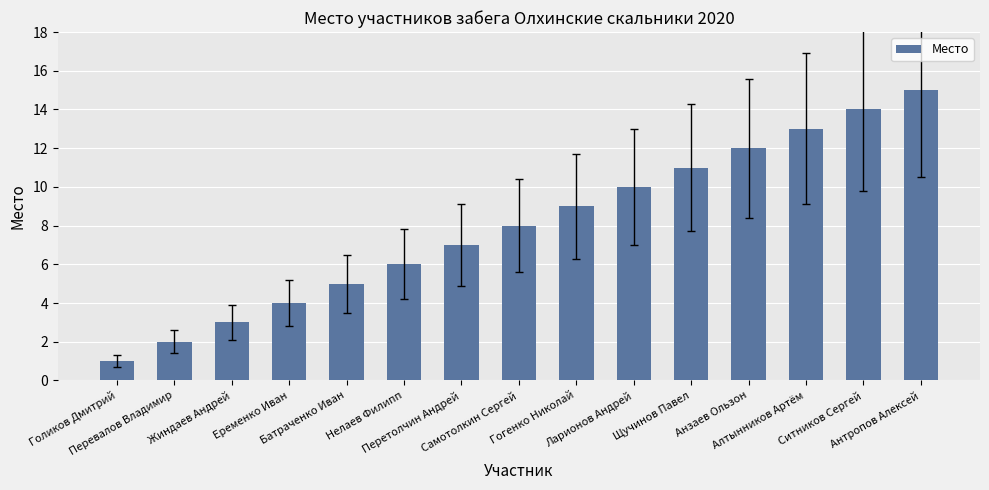

Reading left to right, transcribe all the data shown in this chart.

1	2	3	4	5	6	7	8	9	10	11	12	13	14	15